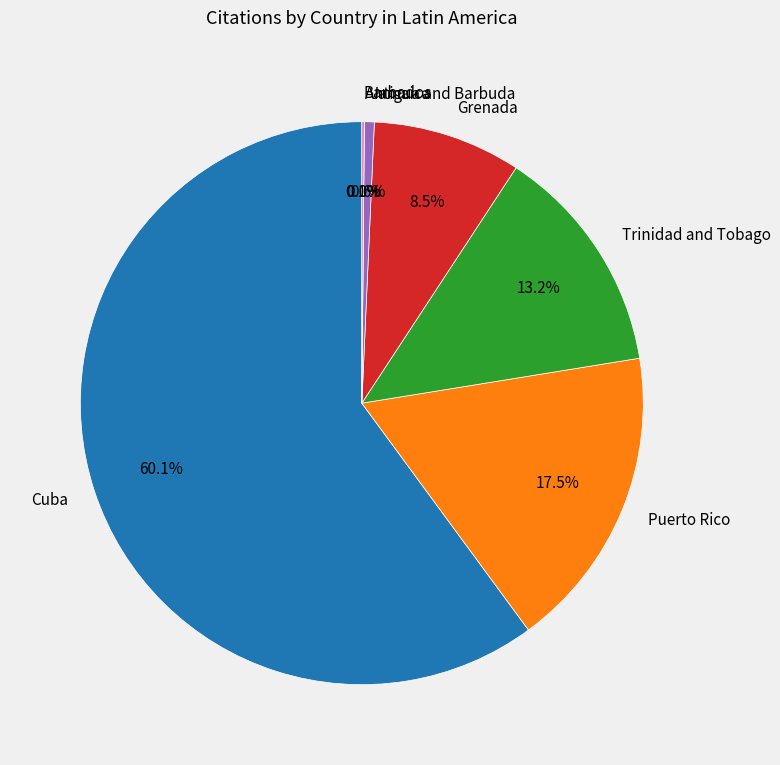

Which slice is the smallest?

Antigua and Barbuda